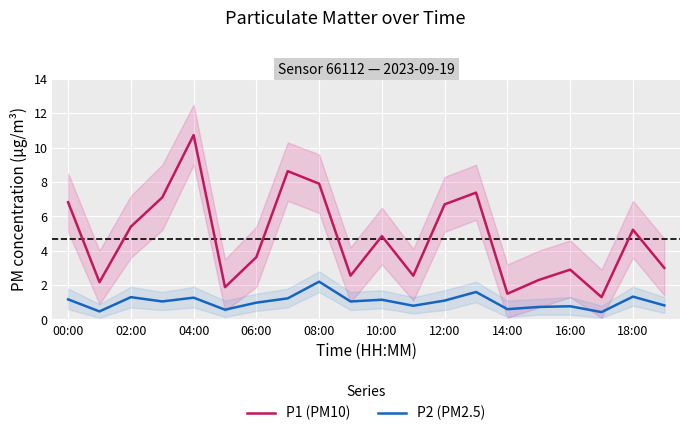

Is it true that P1 (PM10) equals 10.7 at 04:00?

True